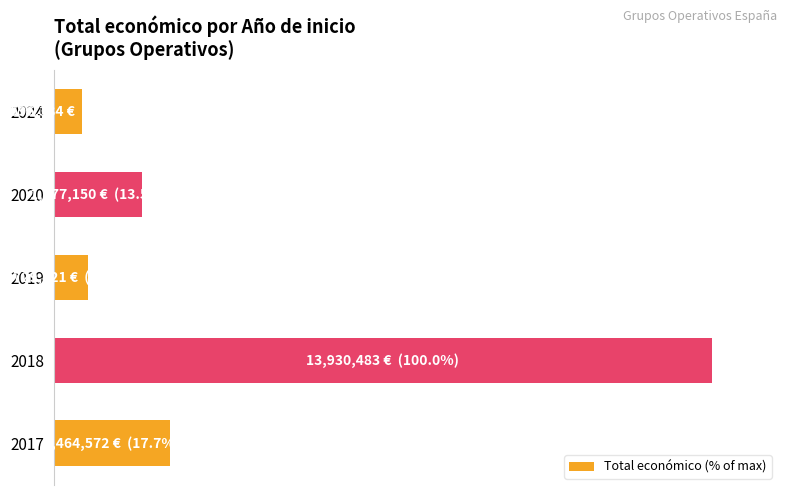

Are the bars horizontal?

Yes